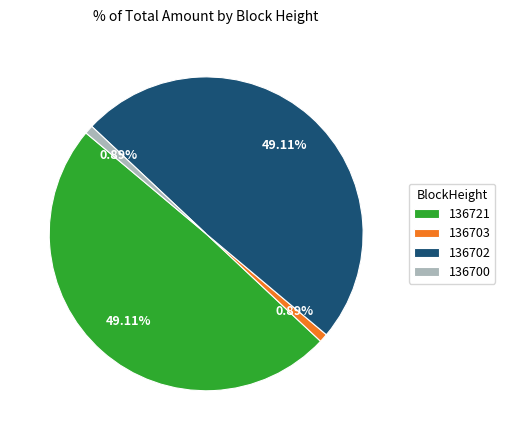

Is there a majority slice in this chart?

No